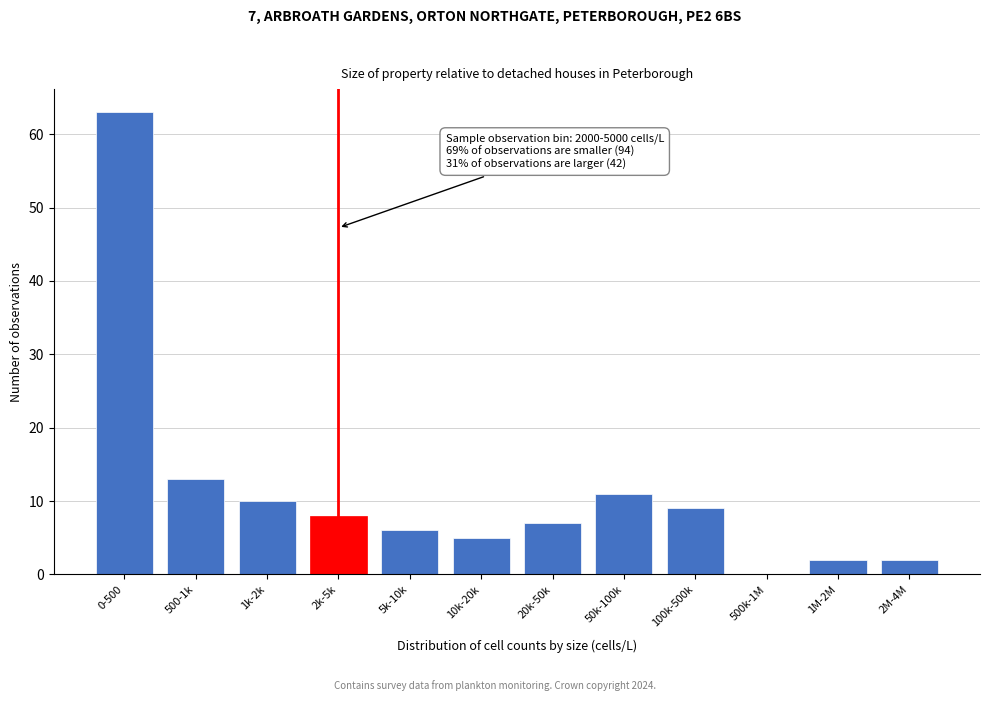

Reading left to right, extract all data points from this chart.

0-500=63	500-1k=13	1k-2k=10	2k-5k=8	5k-10k=6	10k-20k=5	20k-50k=7	50k-100k=11	100k-500k=9	500k-1M=0	1M-2M=2	2M-4M=2